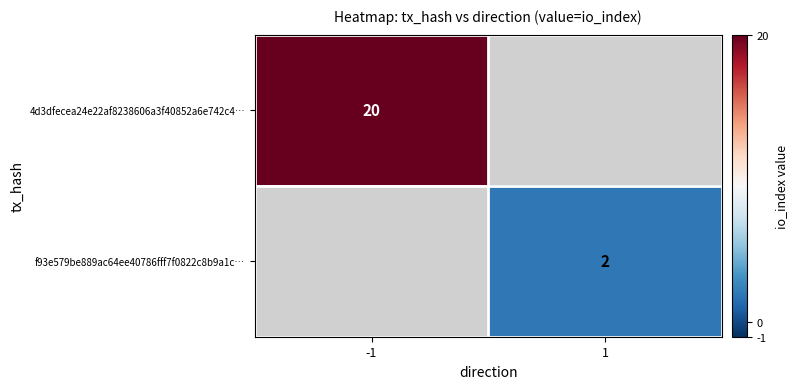

The f93e579be889ac64ee40786fff7f0822c8b9a1c… series shows 2 at 1. True or false?

True